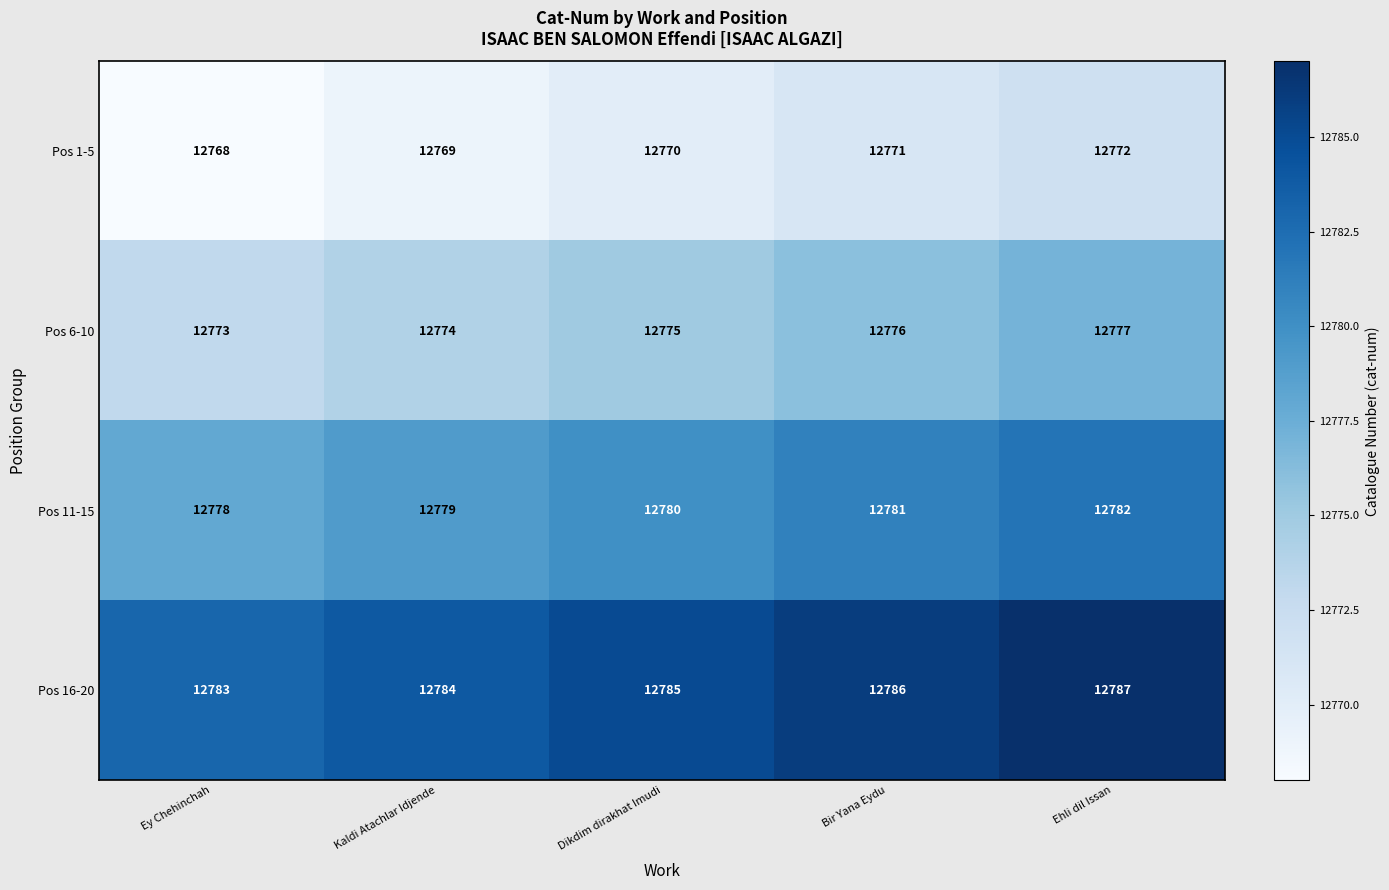

List the labels in order of Pos 16-20 value, smallest first.

Ey Chehinchah, Kaldi Atachlar Idjende, Dikdim dirakhat Imudi, Bir Yana Eydu, Ehli dil Issan